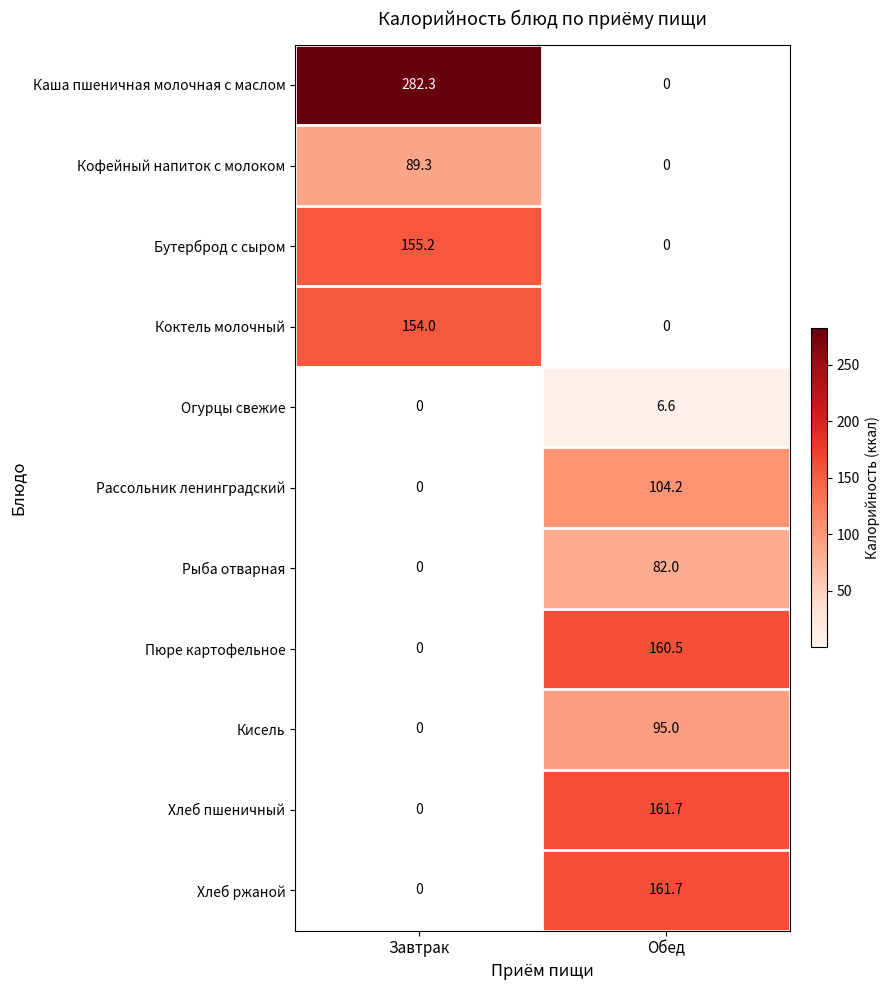

Reading right to left, what are all the values shown in this chart?

Каша пшеничная молочная с маслом: 0.0	282.3
Кофейный напиток с молоком: 0.0	89.3
Бутерброд с сыром: 0.0	155.2
Коктель молочный: 0.0	154.0
Огурцы свежие: 6.6	0.0
Рассольник ленинградский: 104.2	0.0
Рыба отварная: 82.0	0.0
Пюре картофельное: 160.5	0.0
Кисель: 95.0	0.0
Хлеб пшеничный: 161.7	0.0
Хлеб ржаной: 161.7	0.0